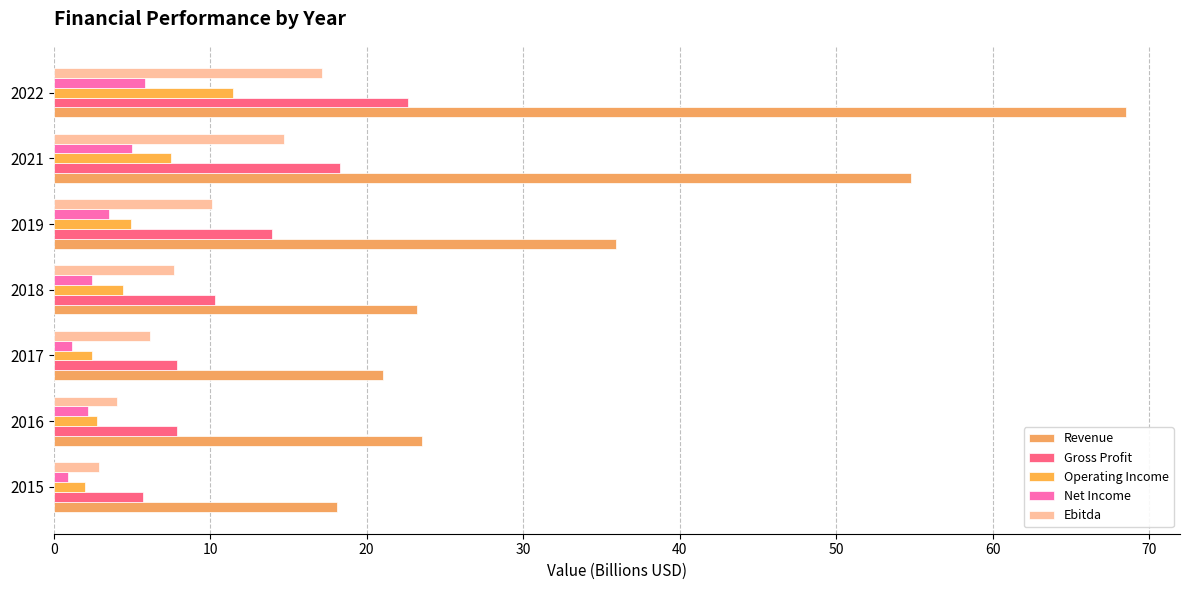

Count the number of data series in this chart.

5